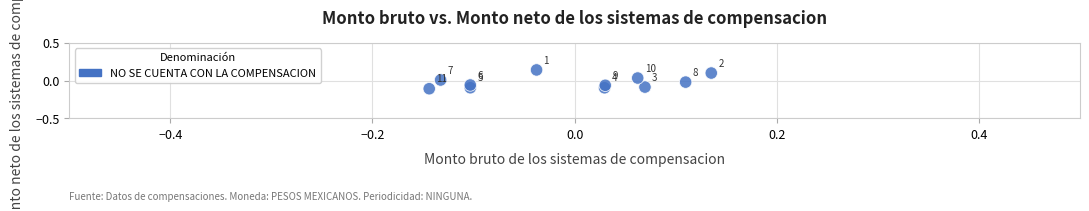

What is the range of X values (max minus min)?

0.3